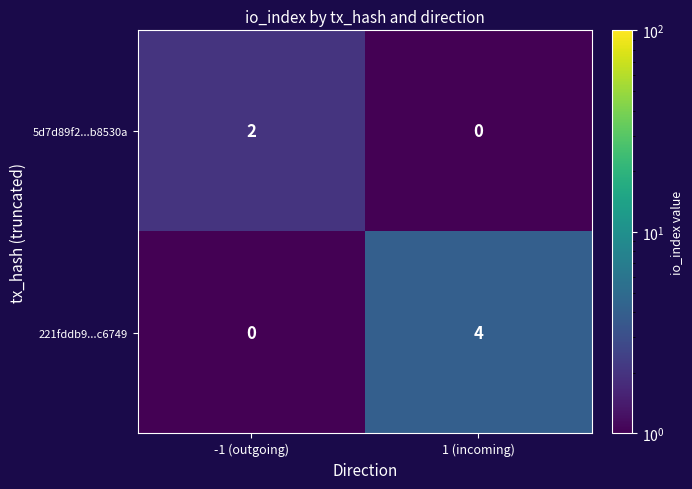

Between -1 (outgoing) and 1 (incoming), which series saw the biggest shift?

221fddb9...c6749